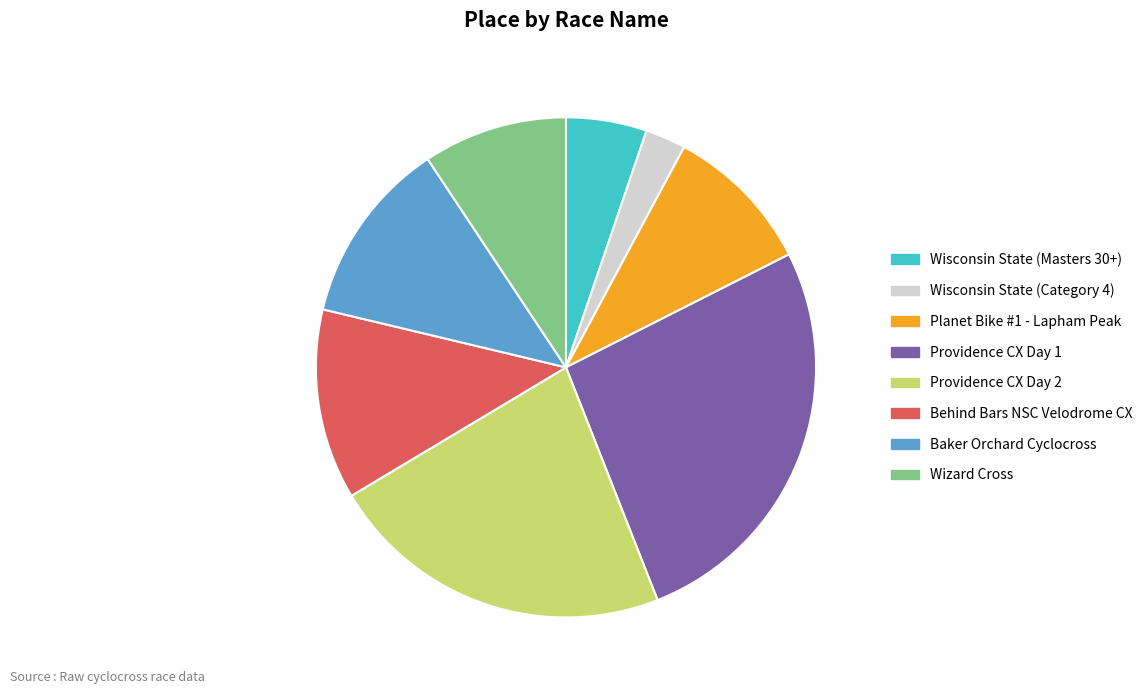

What is the largest slice in the pie chart?

Providence CX Day 1